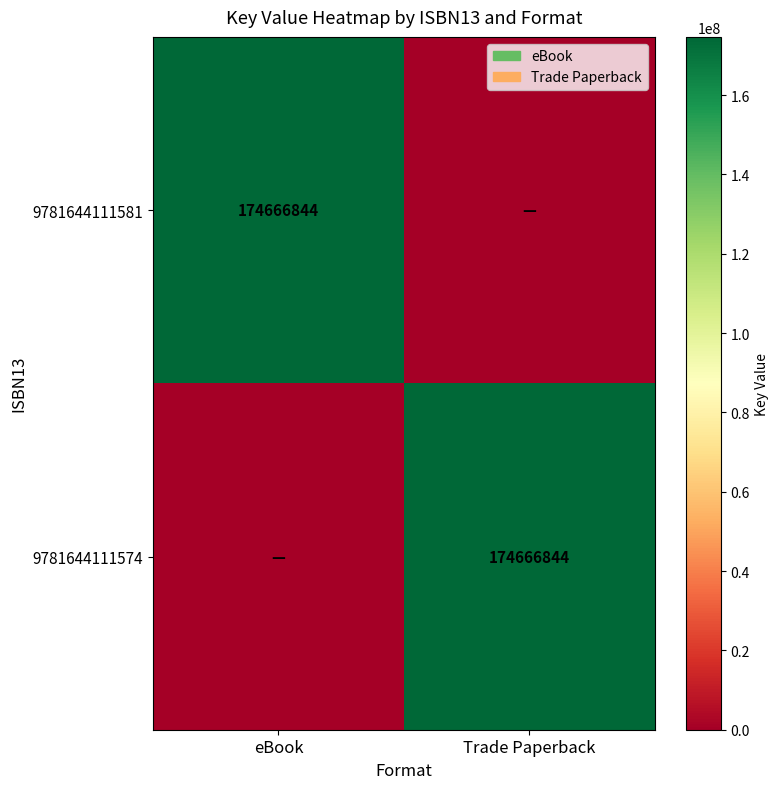

Count the 9781644111574 values in the range 0 to 174666844.

2